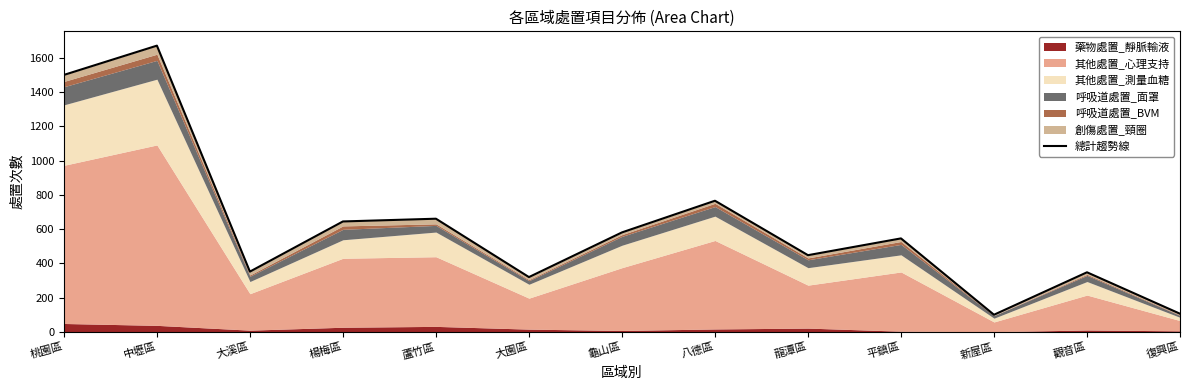

Is it true that the value at 中壢區 is 1672?

True